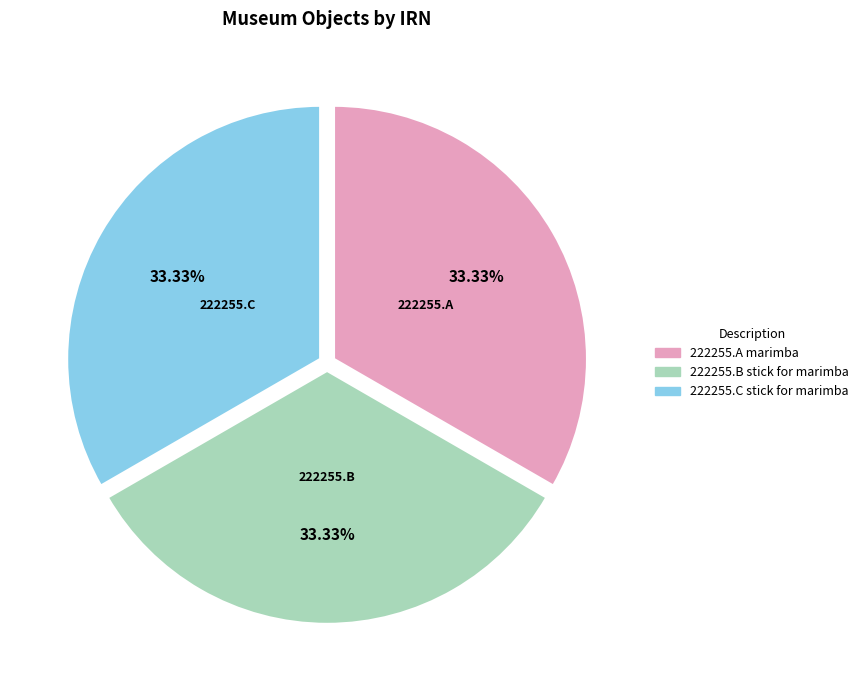

What percentage do 222255.B stick for marimba and 222255.C stick for marimba together represent?

66.7%